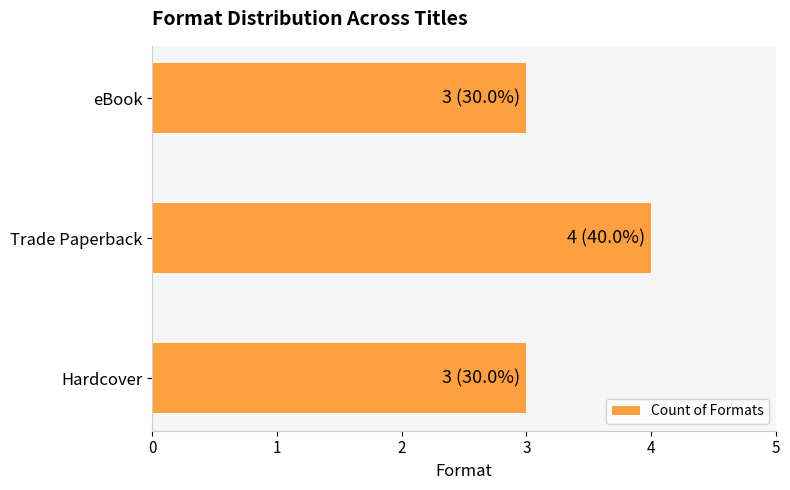

True or false: the data shows 4 at eBook.

False